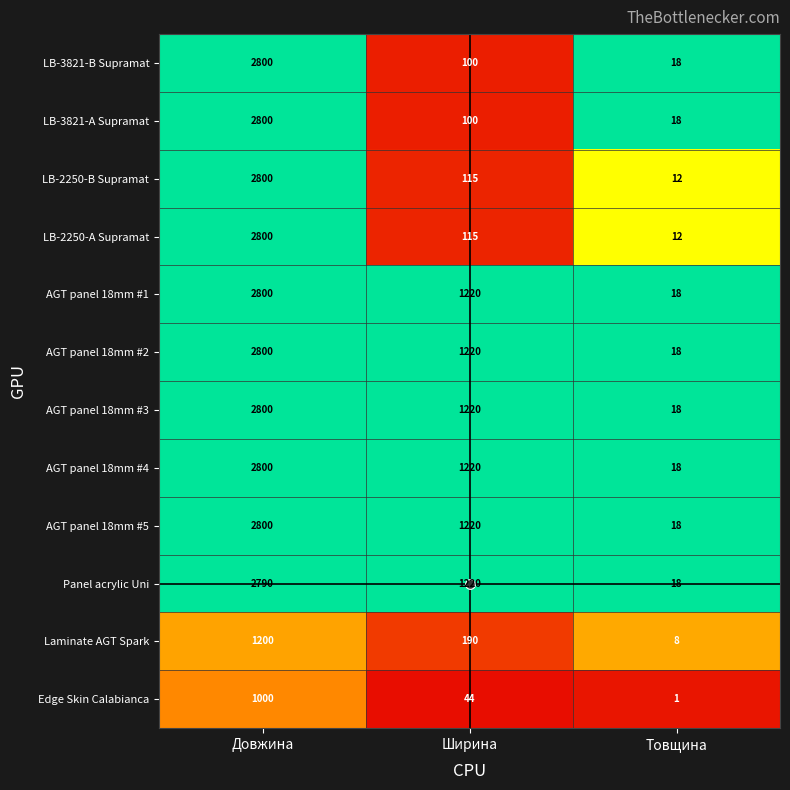

True or false: Edge Skin Calabianca has a value of 44 at Ширина.

True